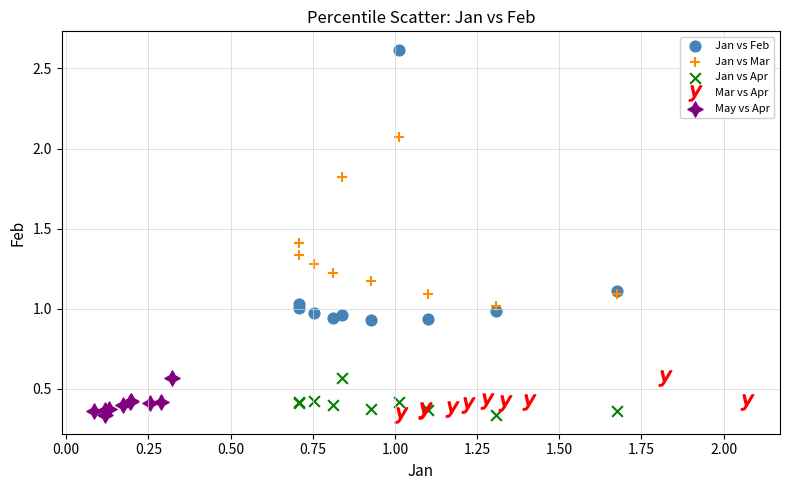

What are all the series names shown in the legend?

Jan vs Feb, Jan vs Mar, Jan vs Apr, Mar vs Apr, May vs Apr